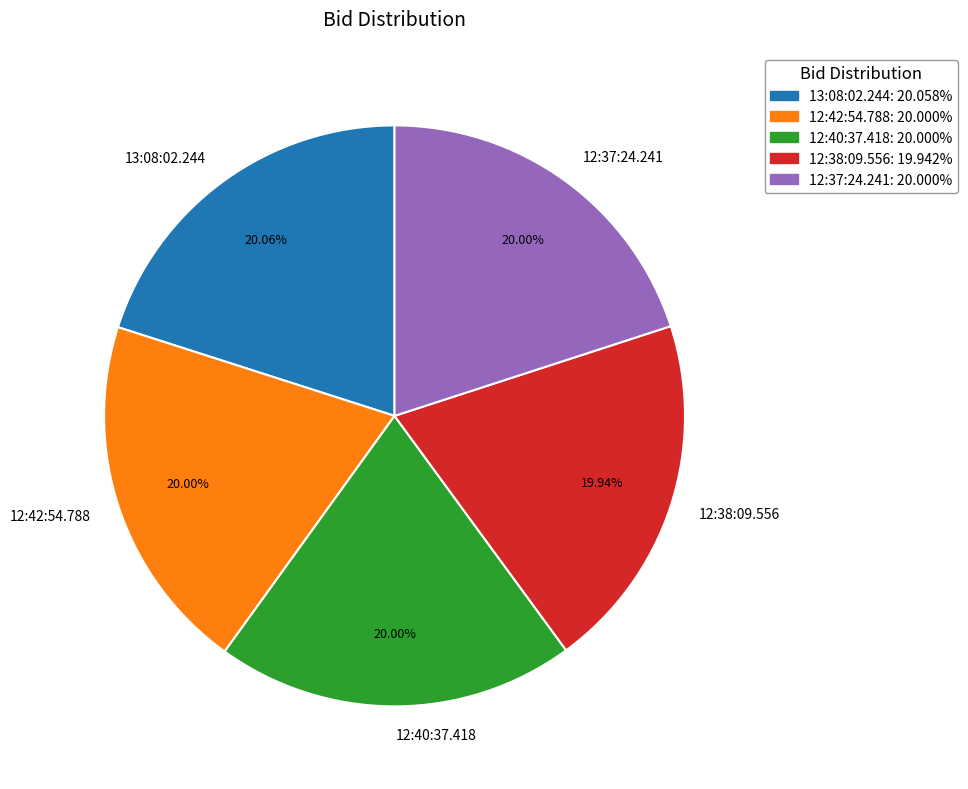

How many slices are in this pie chart?

5